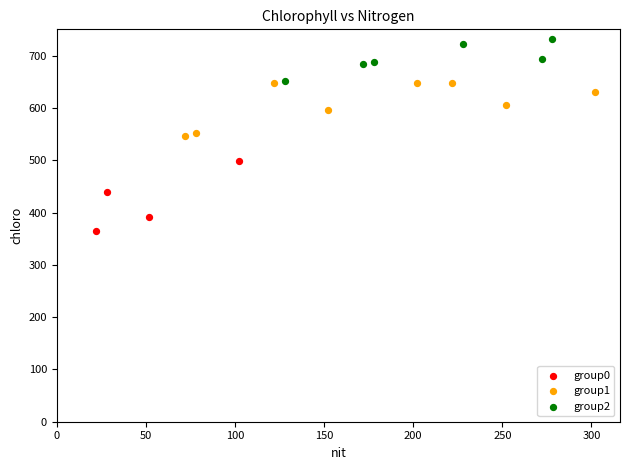

Which series contains the lowest Y value?

group0